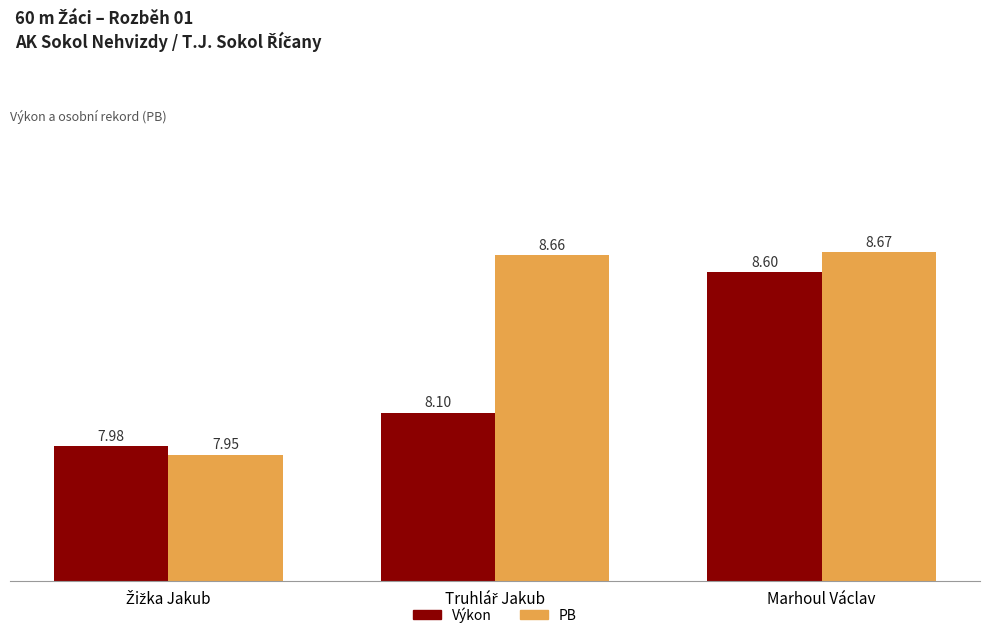

What is the total value across all series at Marhoul Václav?

17.3